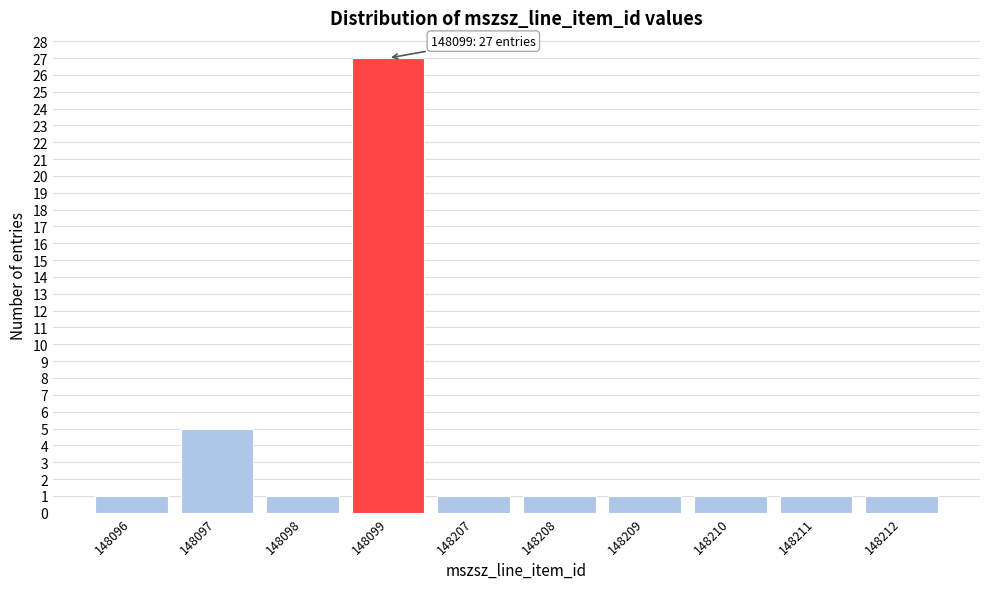

Reading left to right, list all the values displayed in this chart.

1	5	1	27	1	1	1	1	1	1